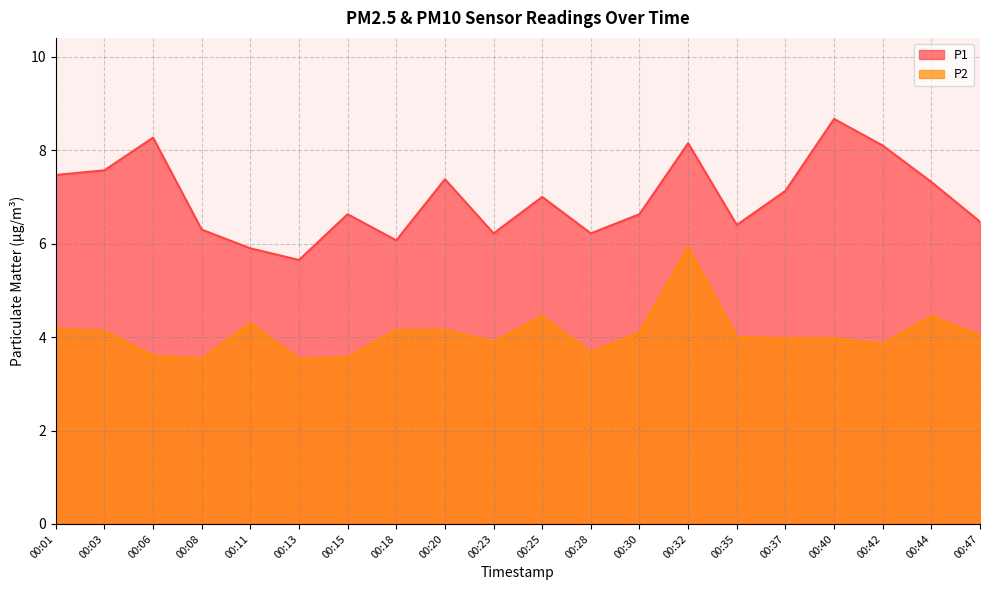

What is the approximate value of P1 at 00:42?

8.1